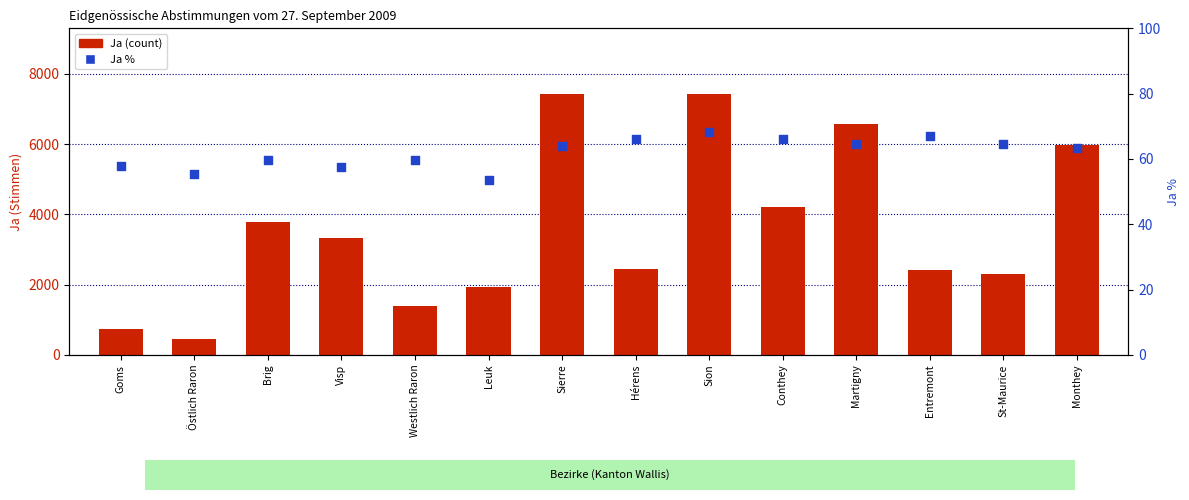

Which series has the largest Y range (max minus min)?

Ja (count)